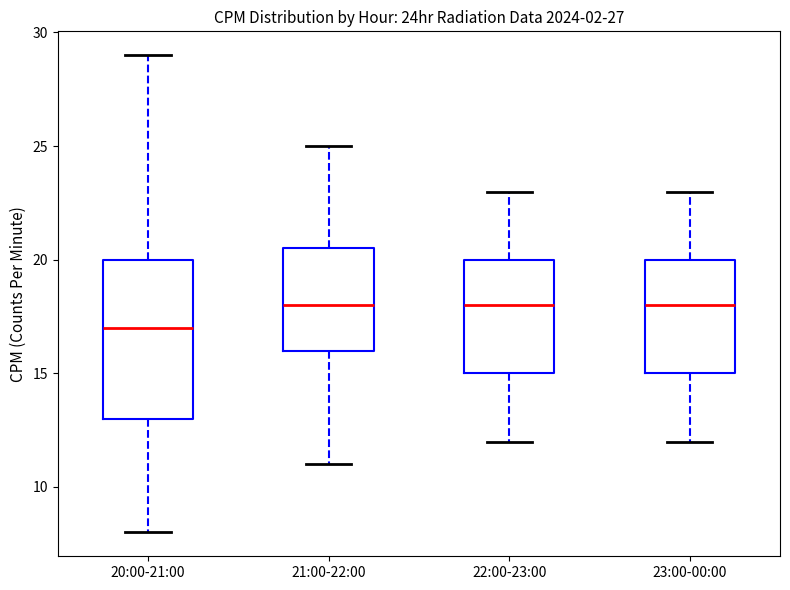

Reading left to right, transcribe this box plot: for each box, give where its median line is, the range the box spans, and where its two whiskers end, as read against the y-axis. The values are not printed on the chart, so give them approximately, as read against the axis.

20:00-21:00: median 17.0, box 13.0 to 20.0, whiskers 8.0 to 29.0
21:00-22:00: median 18.0, box 16.0 to 20.5, whiskers 11.0 to 25.0
22:00-23:00: median 18.0, box 15.0 to 20.0, whiskers 12.0 to 23.0
23:00-00:00: median 18.0, box 15.0 to 20.0, whiskers 12.0 to 23.0